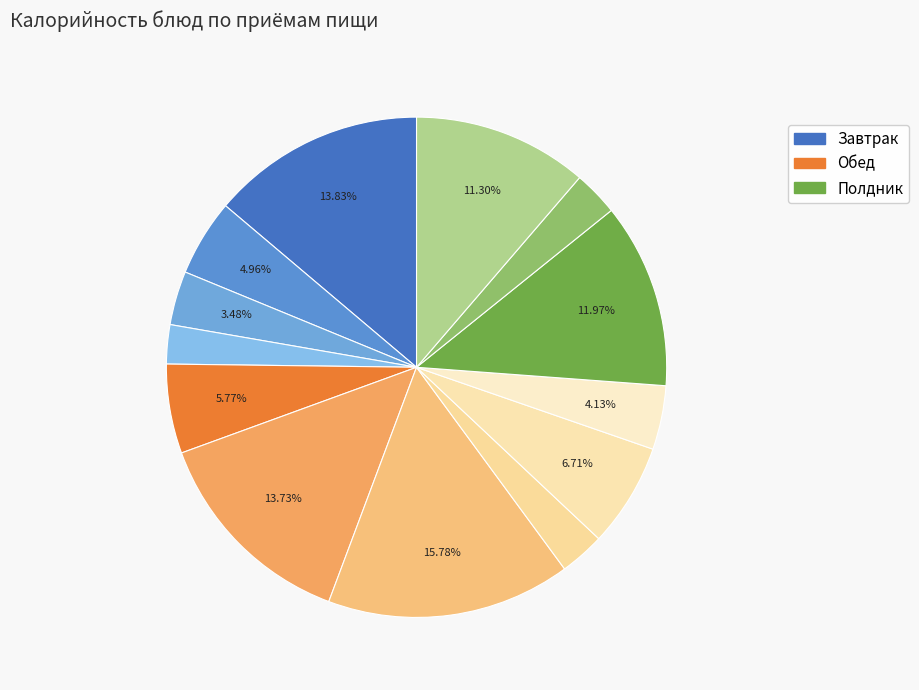

How many segments does this pie chart have?

13